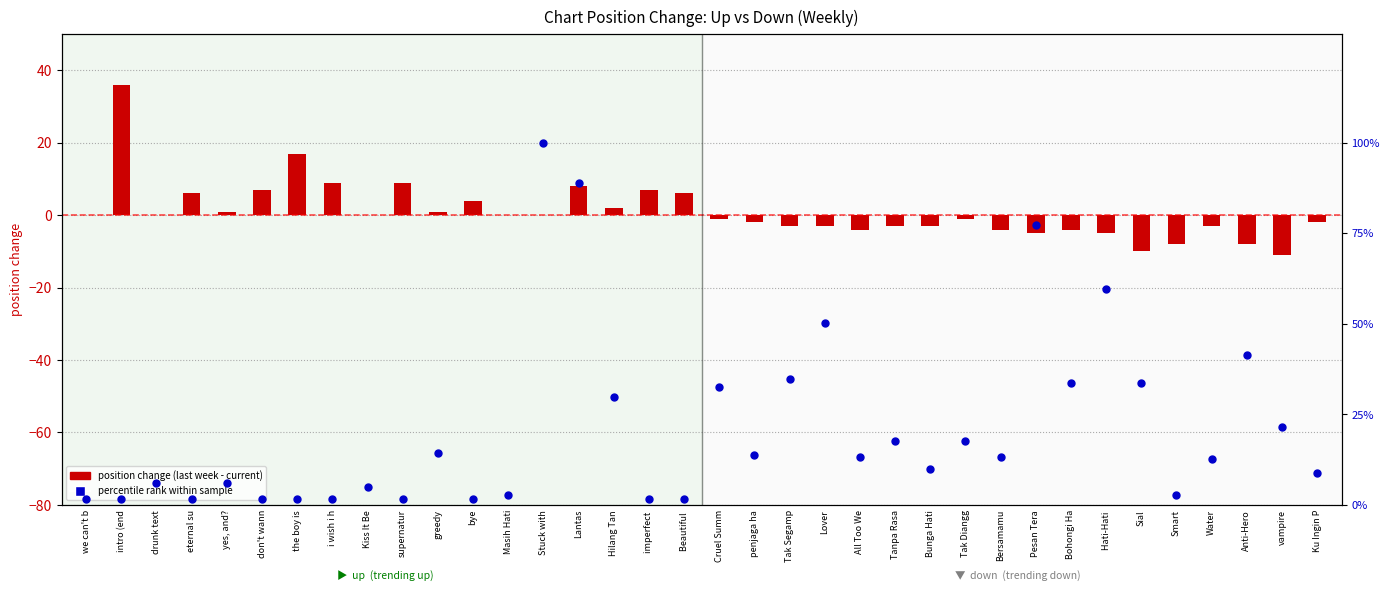

What is the total value across all series at Anti-Hero?

33.4